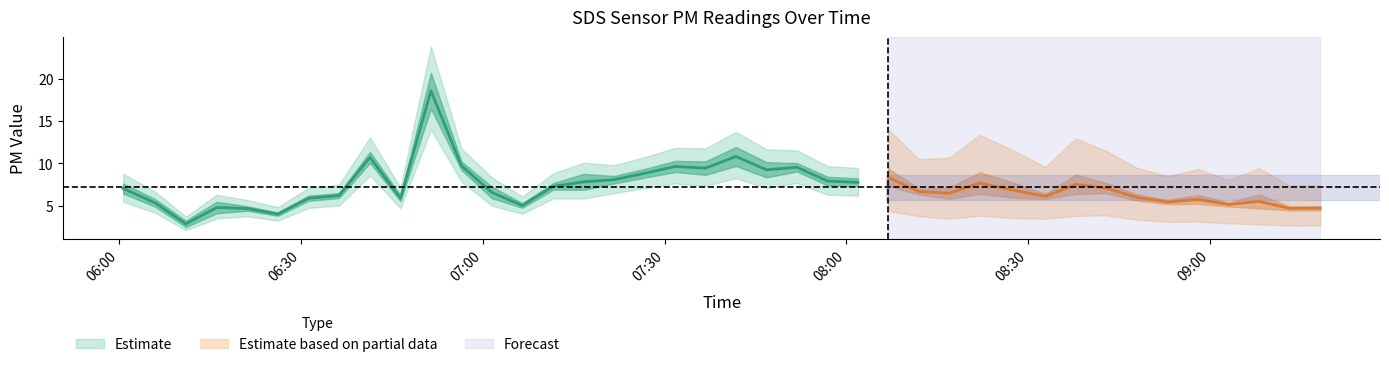

Does the chart have visible grid lines?

No